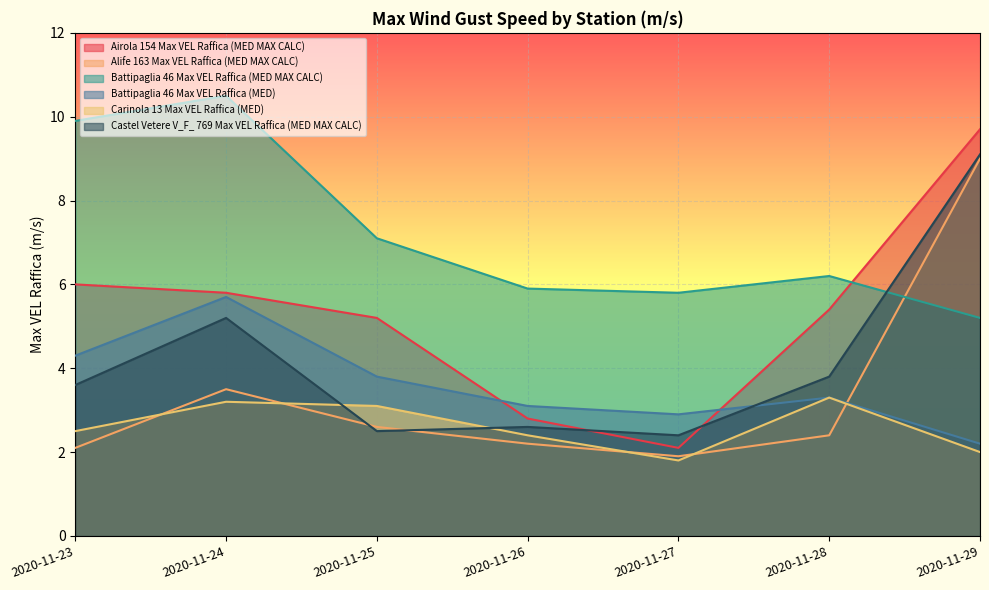

Which series has the widest spread of values?

Airola 154 Max VEL Raffica (MED MAX CALC)